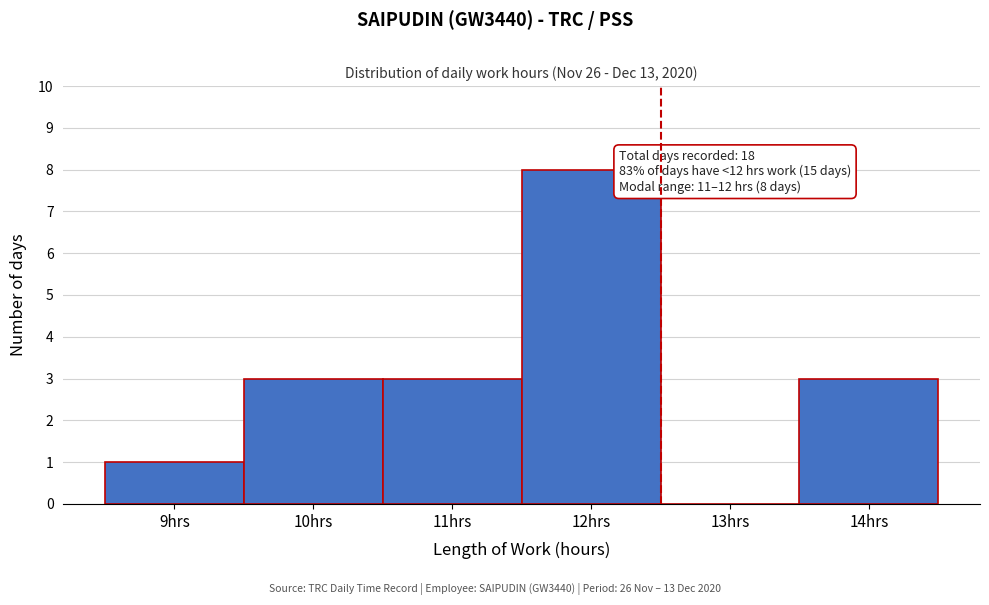

Which range on the x-axis has the tallest bar?

11.5 to 12.5